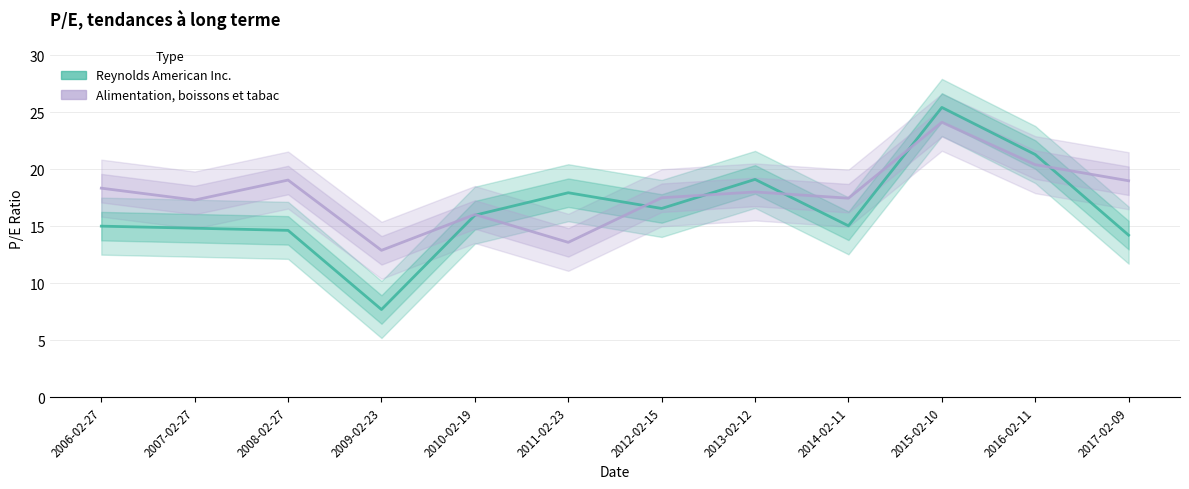

What is the value of the Alimentation, boissons et tabac point at the 10th from the left?

24.1